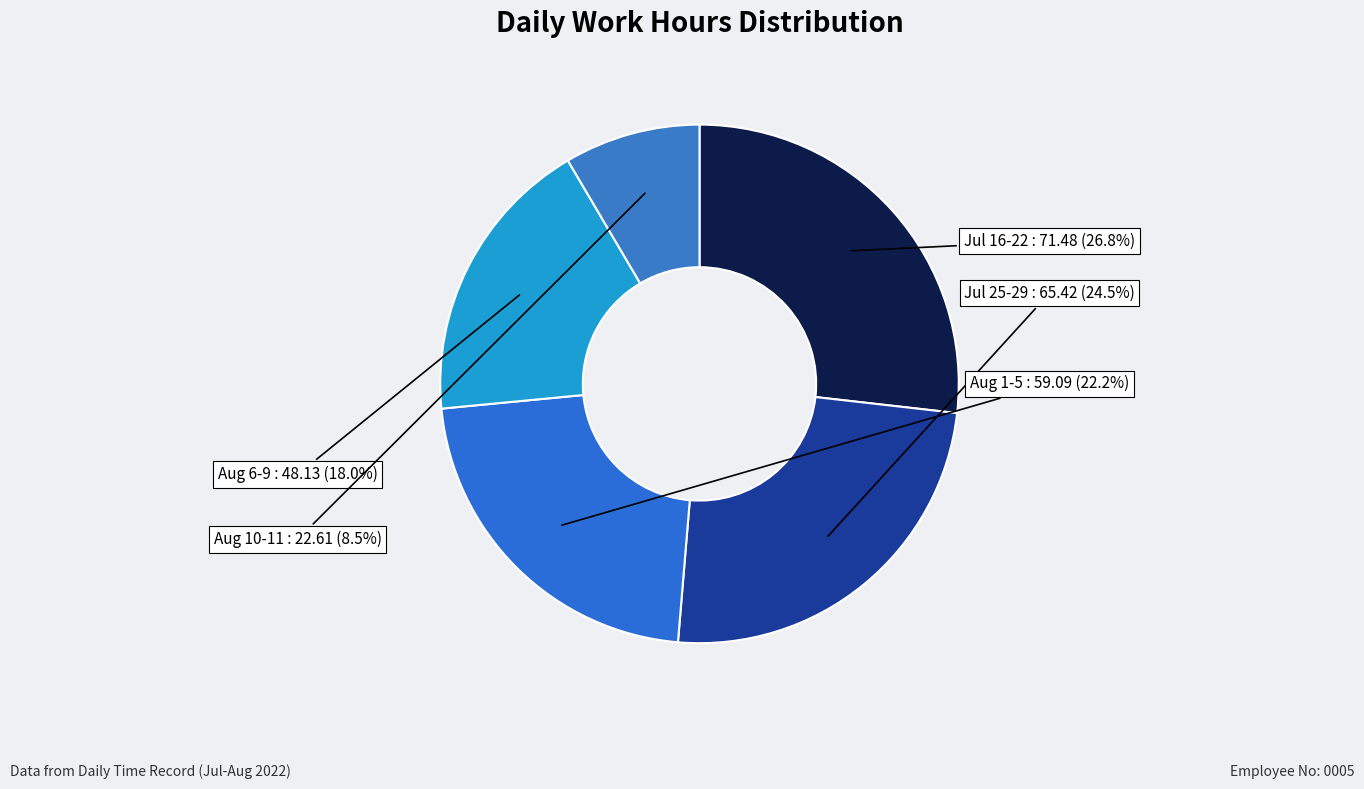

Is there any slice that represents more than half of the pie?

No